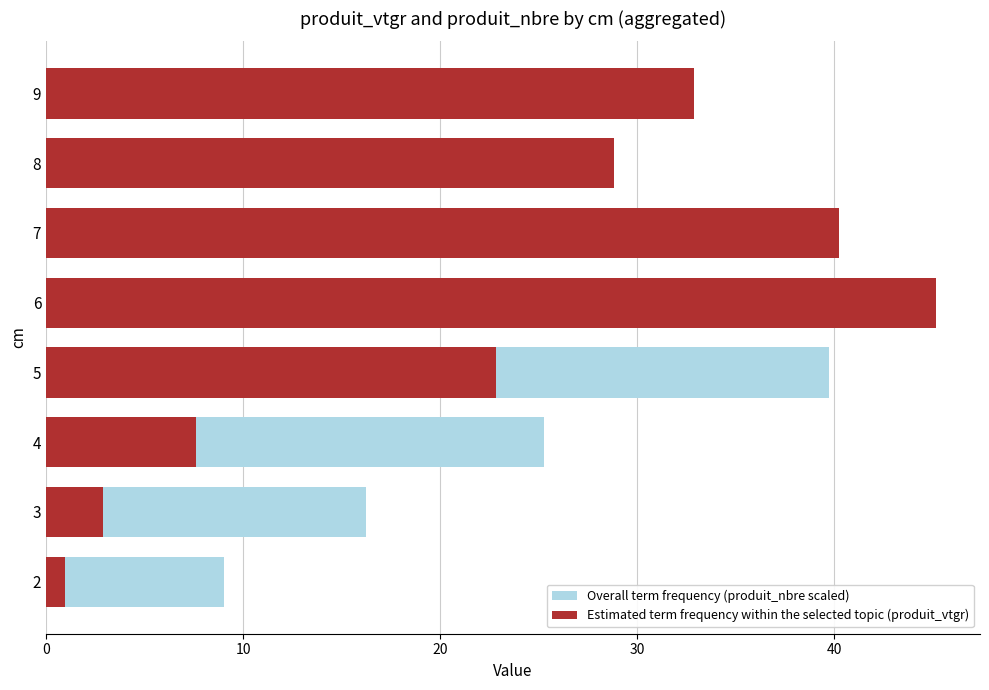

Reading right to left, list all the values displayed in this chart.

Overall term frequency (produit_nbre scaled): 12.6	14.4	27.1	45.1	39.7	25.3	16.2	9.0
Estimated term frequency within the selected topic (produit_vtgr): 32.9	28.8	40.2	45.1	22.8	7.6	2.9	1.0